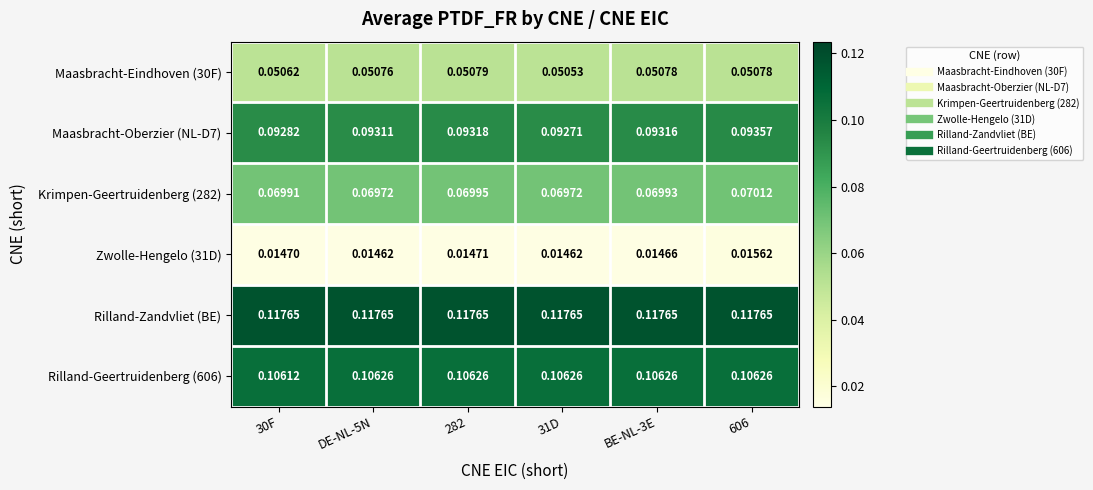

Is the value of Maasbracht-Oberzier (NL-D7) at 31D greater than the value of Rilland-Zandvliet (BE) at 282?

No